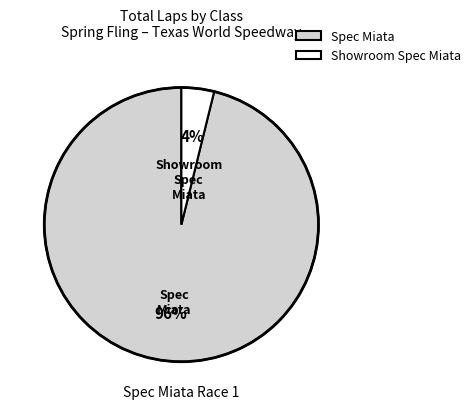

Is the sum of Showroom Spec Miata and Spec Miata greater than half?

Yes